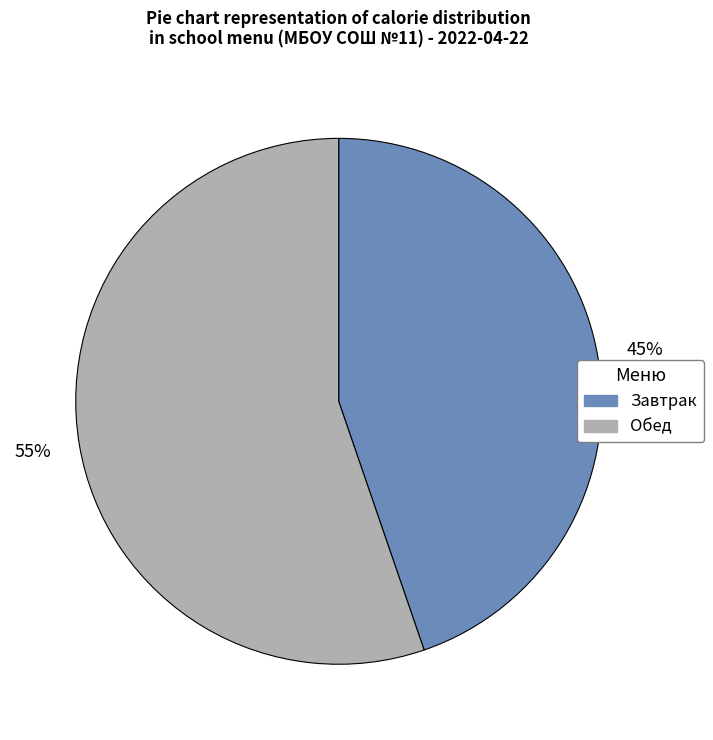

Does any single category account for the majority?

Yes